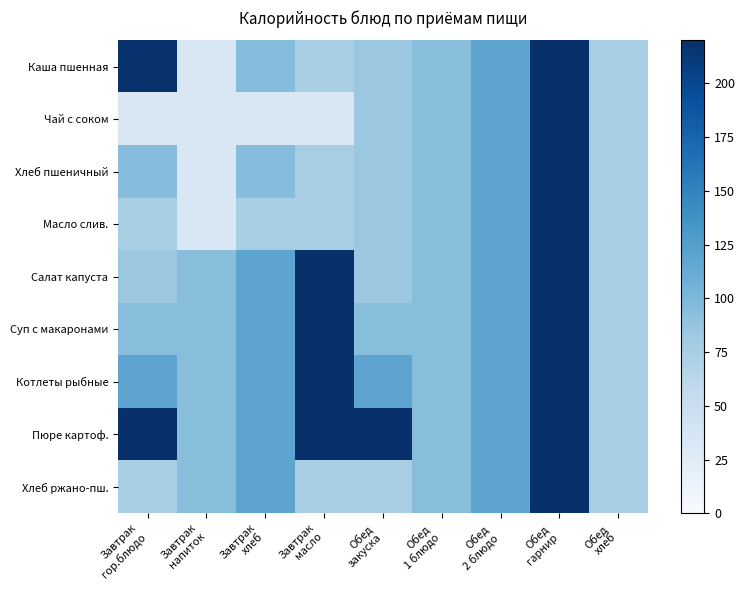

Reading left to right, extract all data points from this chart.

Каша пшенная: Завтрак
гор.блюдо=218.1	Завтрак
напиток=33.0	Завтрак
хлеб=95.2	Завтрак
масло=74.8	Обед
закуска=83.4	Обед
1 блюдо=94.4	Обед
2 блюдо=118.8	Обед
гарнир=220.4	Обед
хлеб=75.6
Чай с соком: Завтрак
гор.блюдо=33.0	Завтрак
напиток=33.0	Завтрак
хлеб=33.0	Завтрак
масло=33.0	Обед
закуска=83.4	Обед
1 блюдо=94.4	Обед
2 блюдо=118.8	Обед
гарнир=220.4	Обед
хлеб=75.6
Хлеб пшеничный: Завтрак
гор.блюдо=95.2	Завтрак
напиток=33.0	Завтрак
хлеб=95.2	Завтрак
масло=74.8	Обед
закуска=83.4	Обед
1 блюдо=94.4	Обед
2 блюдо=118.8	Обед
гарнир=220.4	Обед
хлеб=75.6
Масло слив.: Завтрак
гор.блюдо=74.8	Завтрак
напиток=33.0	Завтрак
хлеб=74.8	Завтрак
масло=74.8	Обед
закуска=83.4	Обед
1 блюдо=94.4	Обед
2 блюдо=118.8	Обед
гарнир=220.4	Обед
хлеб=75.6
Салат капуста: Завтрак
гор.блюдо=83.4	Завтрак
напиток=94.4	Завтрак
хлеб=118.8	Завтрак
масло=220.4	Обед
закуска=83.4	Обед
1 блюдо=94.4	Обед
2 блюдо=118.8	Обед
гарнир=220.4	Обед
хлеб=75.6
Суп с макаронами: Завтрак
гор.блюдо=94.4	Завтрак
напиток=94.4	Завтрак
хлеб=118.8	Завтрак
масло=220.4	Обед
закуска=94.4	Обед
1 блюдо=94.4	Обед
2 блюдо=118.8	Обед
гарнир=220.4	Обед
хлеб=75.6
Котлеты рыбные: Завтрак
гор.блюдо=118.8	Завтрак
напиток=94.4	Завтрак
хлеб=118.8	Завтрак
масло=220.4	Обед
закуска=118.8	Обед
1 блюдо=94.4	Обед
2 блюдо=118.8	Обед
гарнир=220.4	Обед
хлеб=75.6
Пюре картоф.: Завтрак
гор.блюдо=220.4	Завтрак
напиток=94.4	Завтрак
хлеб=118.8	Завтрак
масло=220.4	Обед
закуска=220.4	Обед
1 блюдо=94.4	Обед
2 блюдо=118.8	Обед
гарнир=220.4	Обед
хлеб=75.6
Хлеб ржано-пш.: Завтрак
гор.блюдо=75.6	Завтрак
напиток=94.4	Завтрак
хлеб=118.8	Завтрак
масло=75.6	Обед
закуска=75.6	Обед
1 блюдо=94.4	Обед
2 блюдо=118.8	Обед
гарнир=220.4	Обед
хлеб=75.6